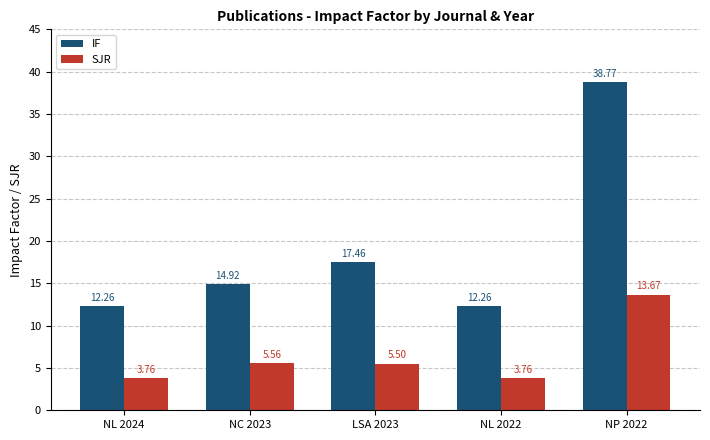

How many data points in IF are less than 14?

2